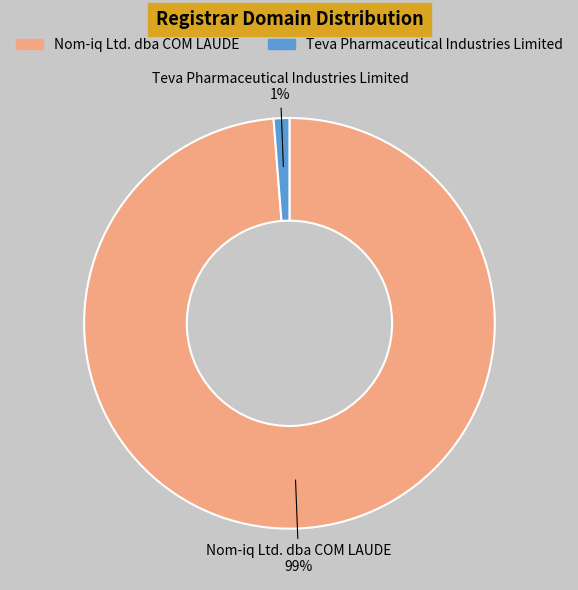

Is it true that Teva Pharmaceutical Industries Limited is 1% of the pie?

True